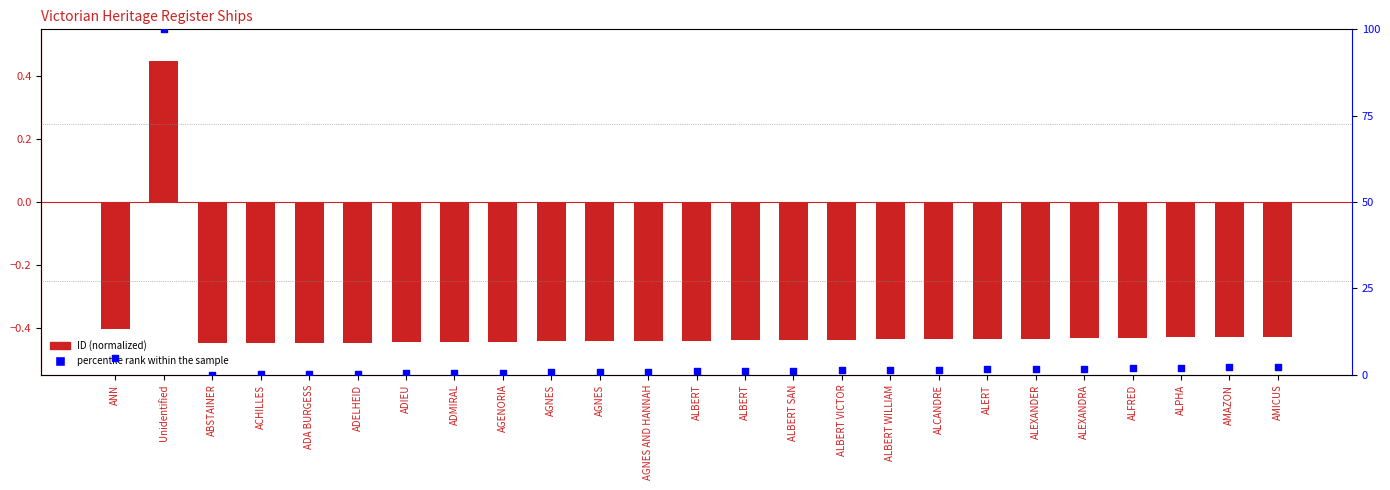

At which category is the sum across all series the highest?

Unidentified